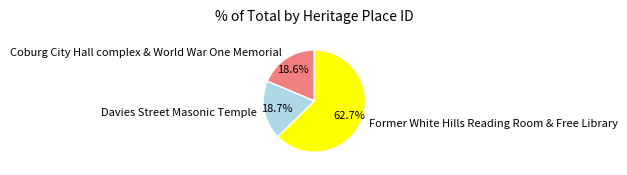

How much of the chart is everything except Coburg City Hall complex & World War One Memorial?

81.4%